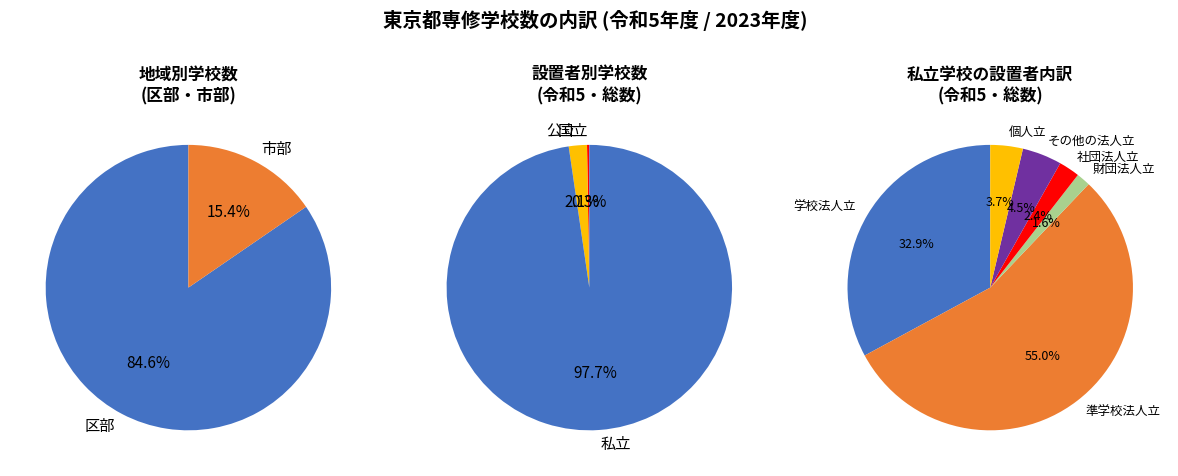

What is the smallest slice in the pie chart?

市部